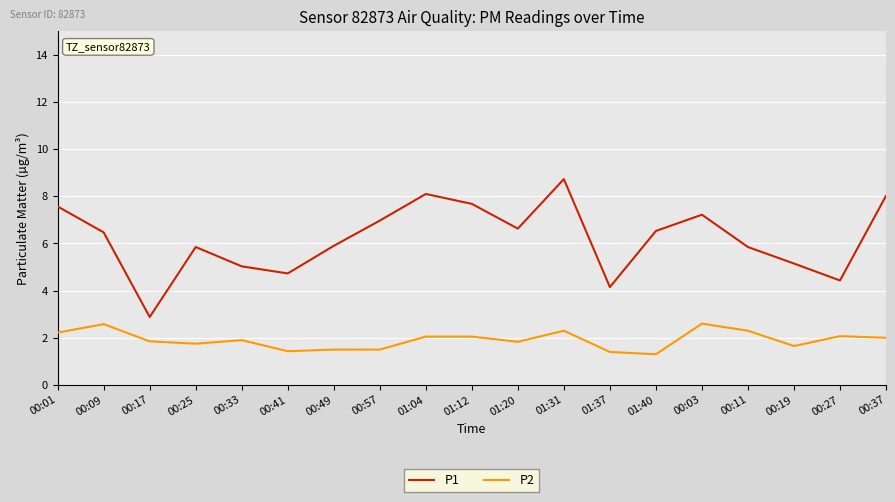

What is the minimum value shown in the chart?

1.3